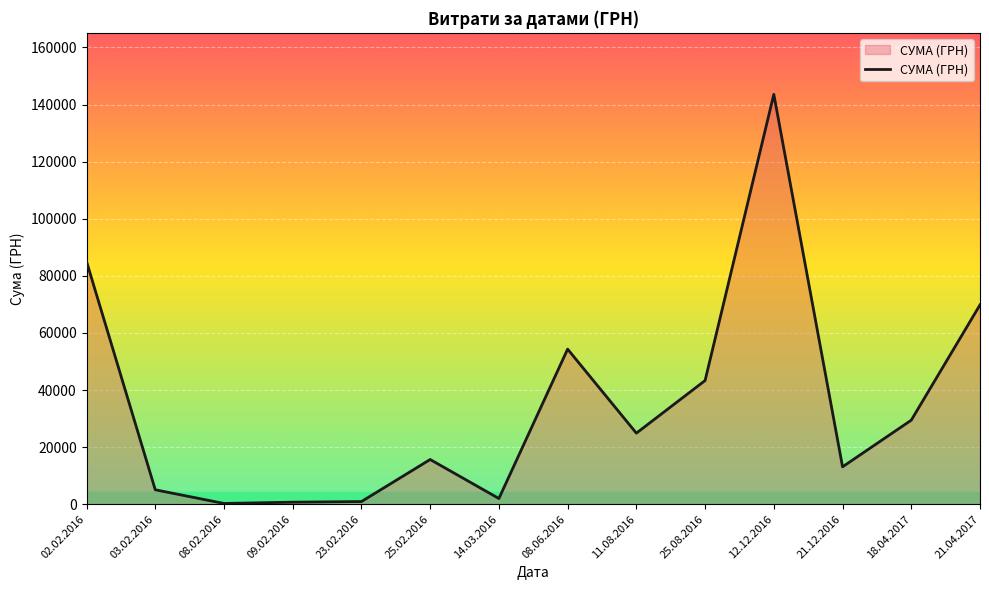

Is it true that the value at 25.08.2016 is 43325.5?

True